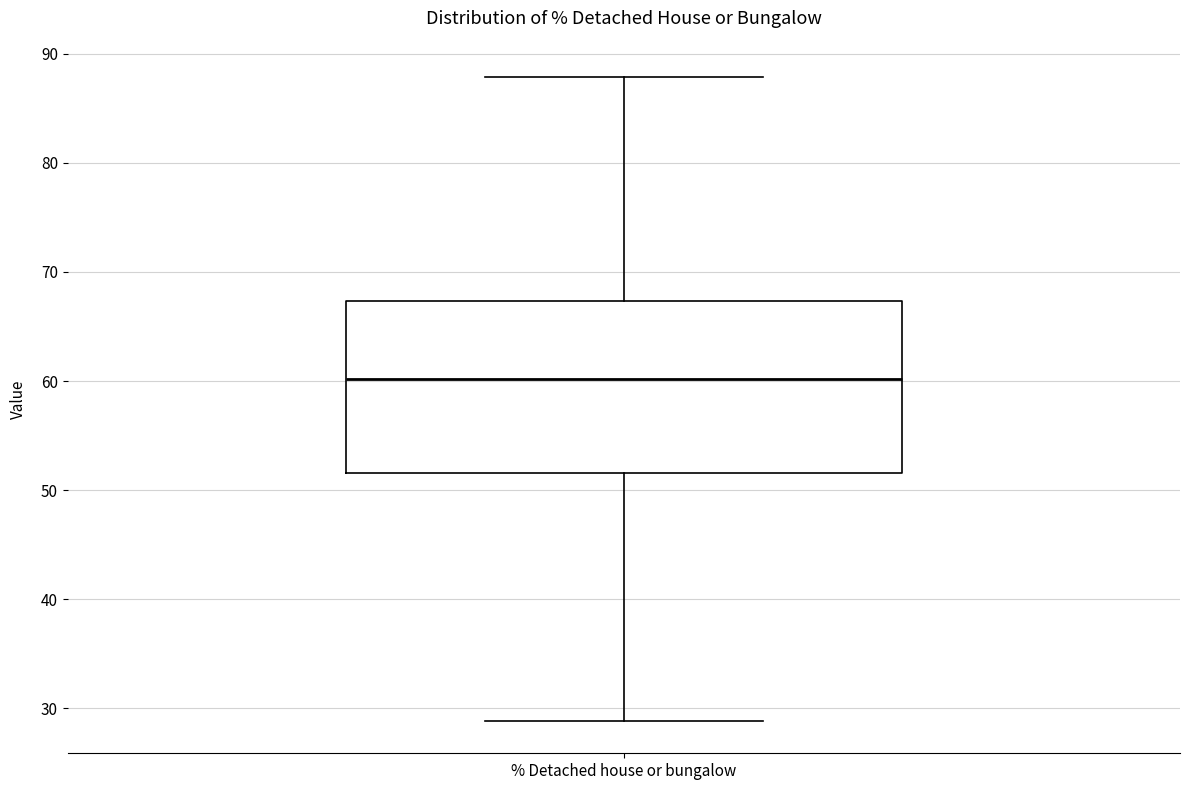

Where is the upper edge of the box for % Detached house or bungalow on the y-axis? The values are not printed on the chart, so give them approximately, as read against the axis.

67